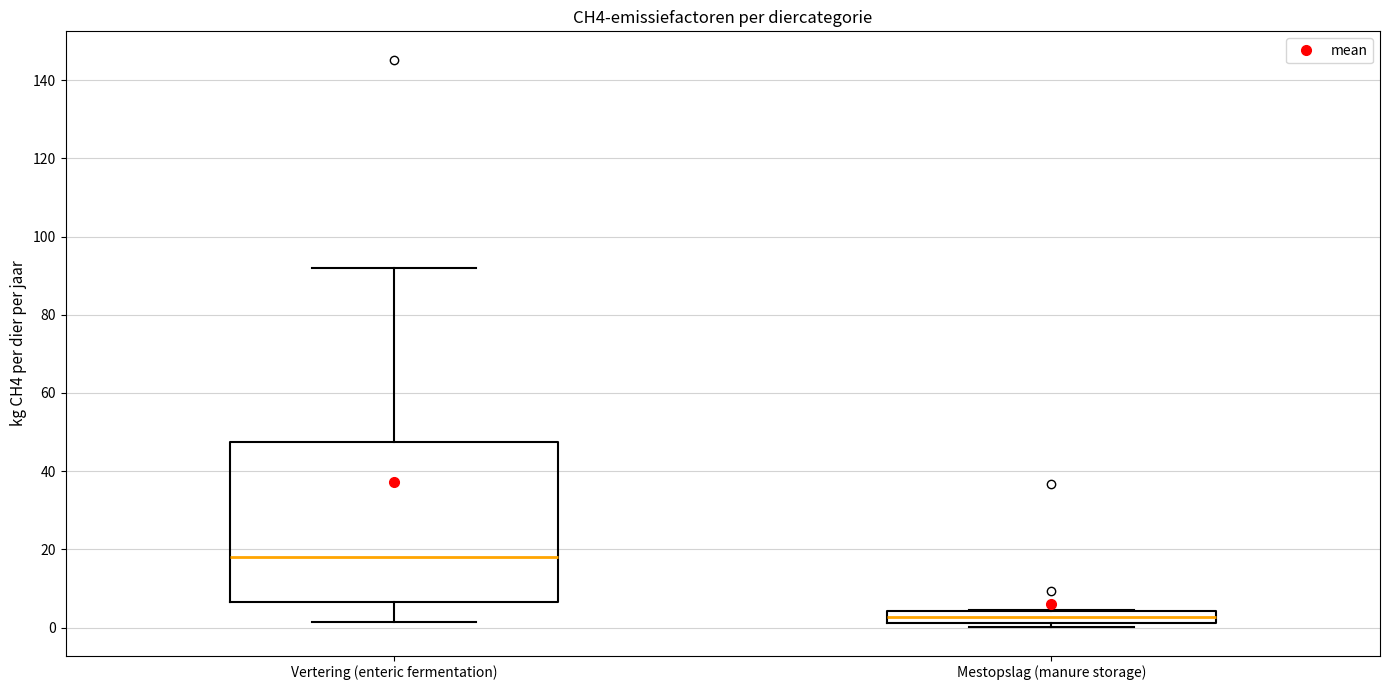

Where is the lower edge of the box for Mestopslag (manure storage) on the y-axis? The values are not printed on the chart, so give them approximately, as read against the axis.

2